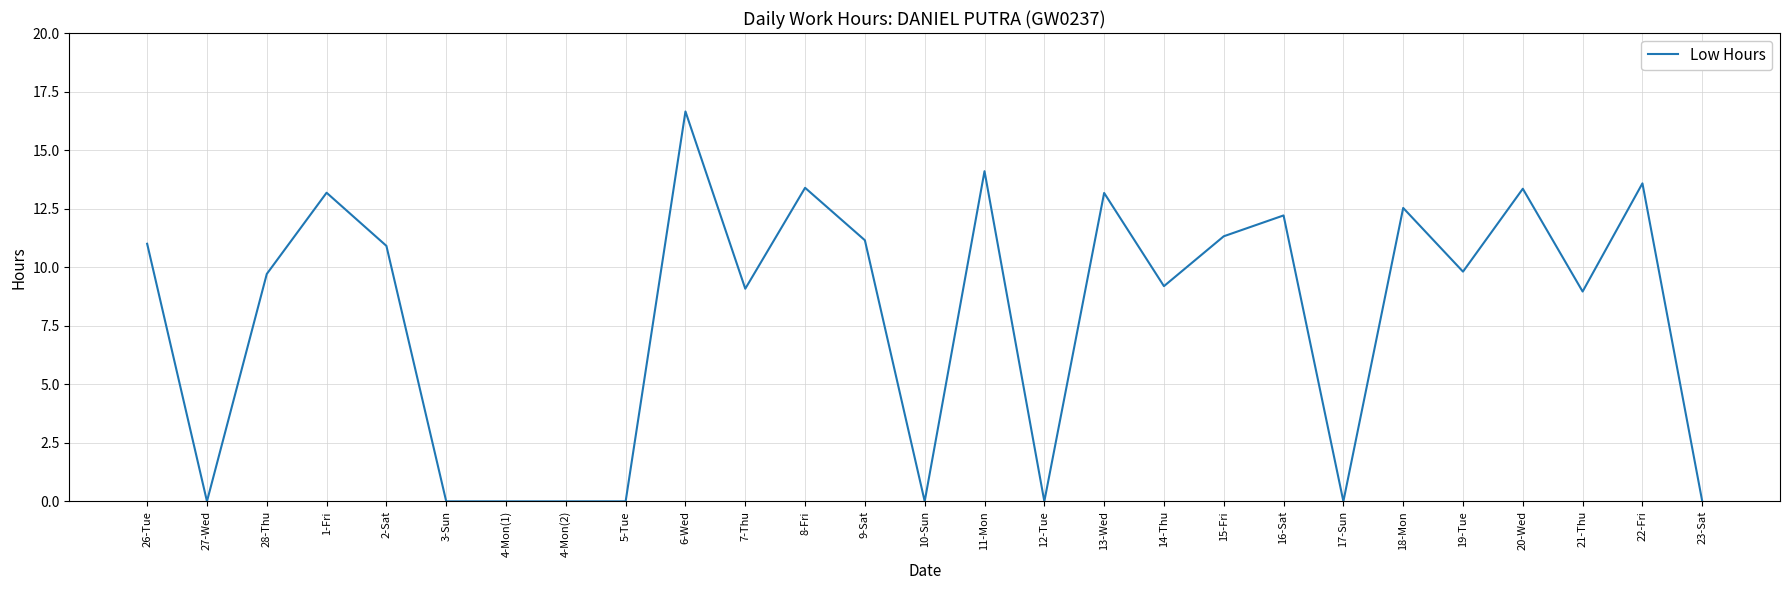

Is it true that the value at 22-Fri is 13.6?

True